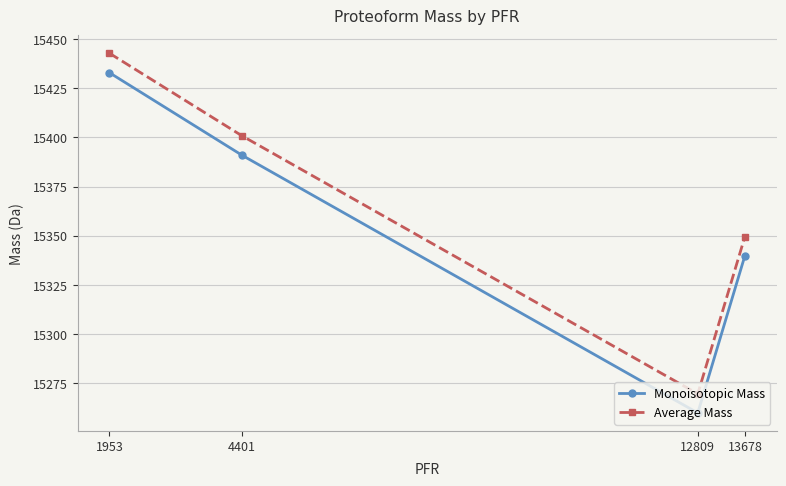

At which category is the sum across all series the highest?

1953